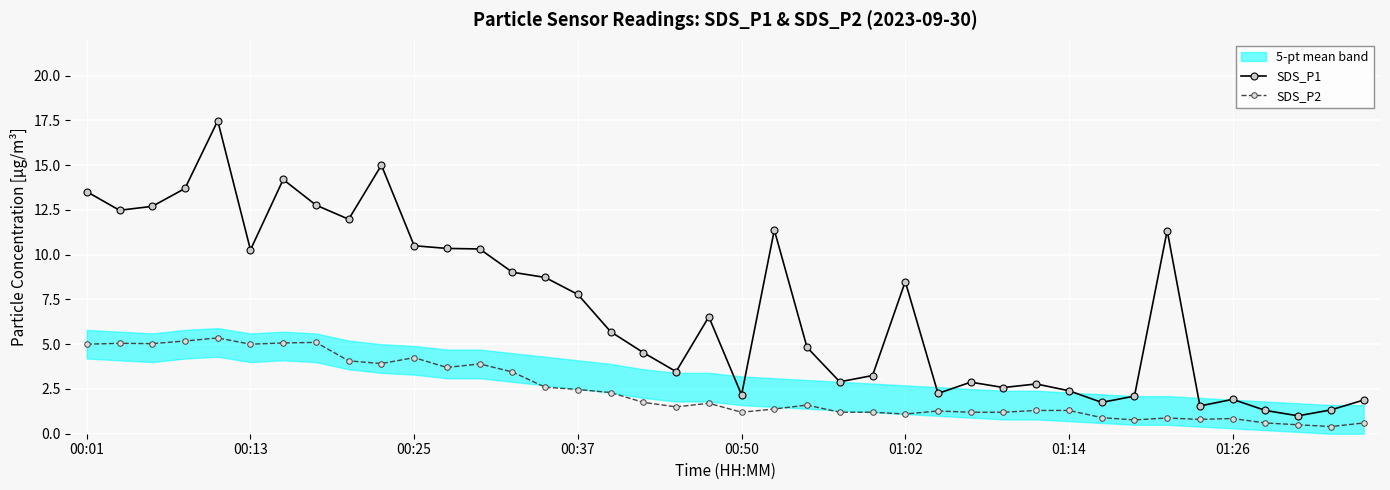

The value of SDS_P1 at 01:02 is 3.6. True or false?

False